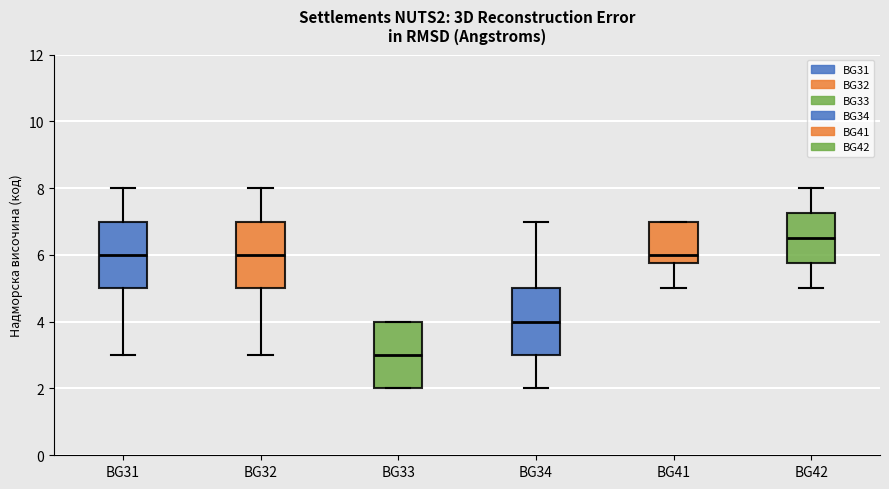

Which box's median line is the lowest?

BG33